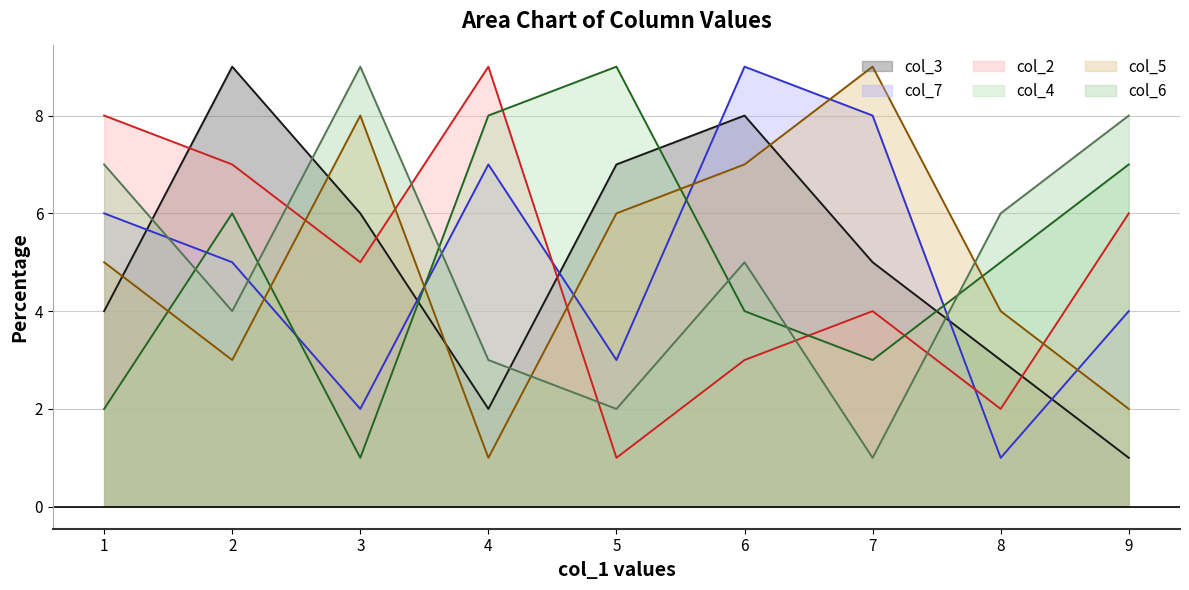

Where do col_3 and col_5 first cross each other?

1 and 2